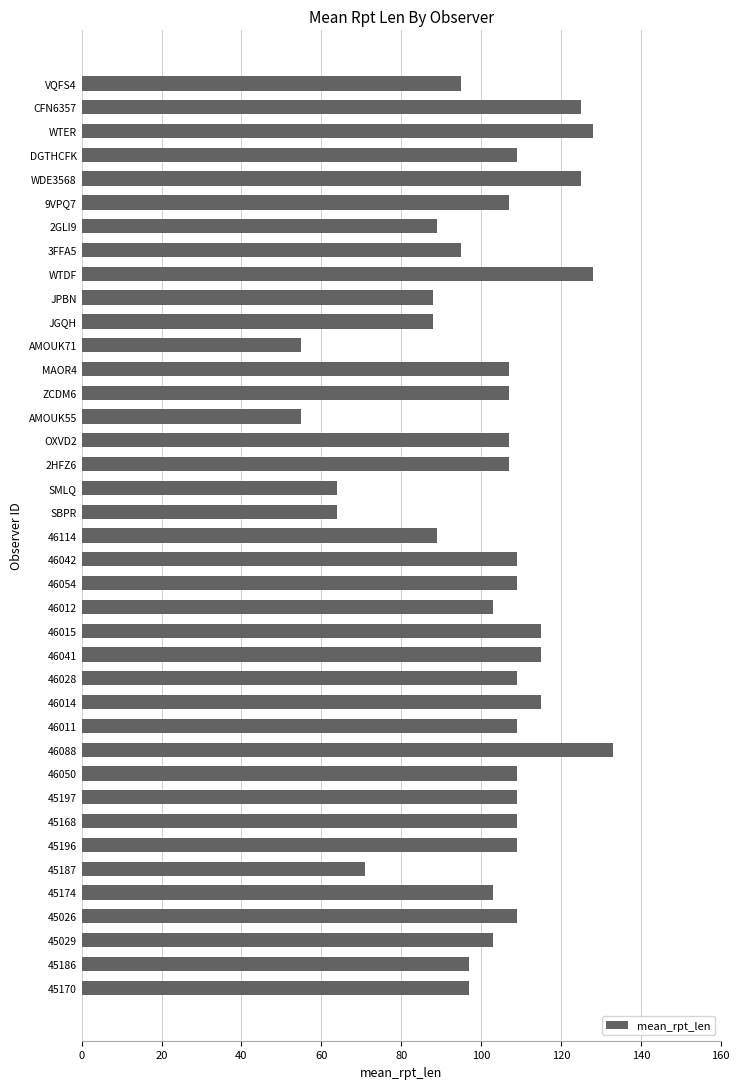

Read the value at 45168.

109